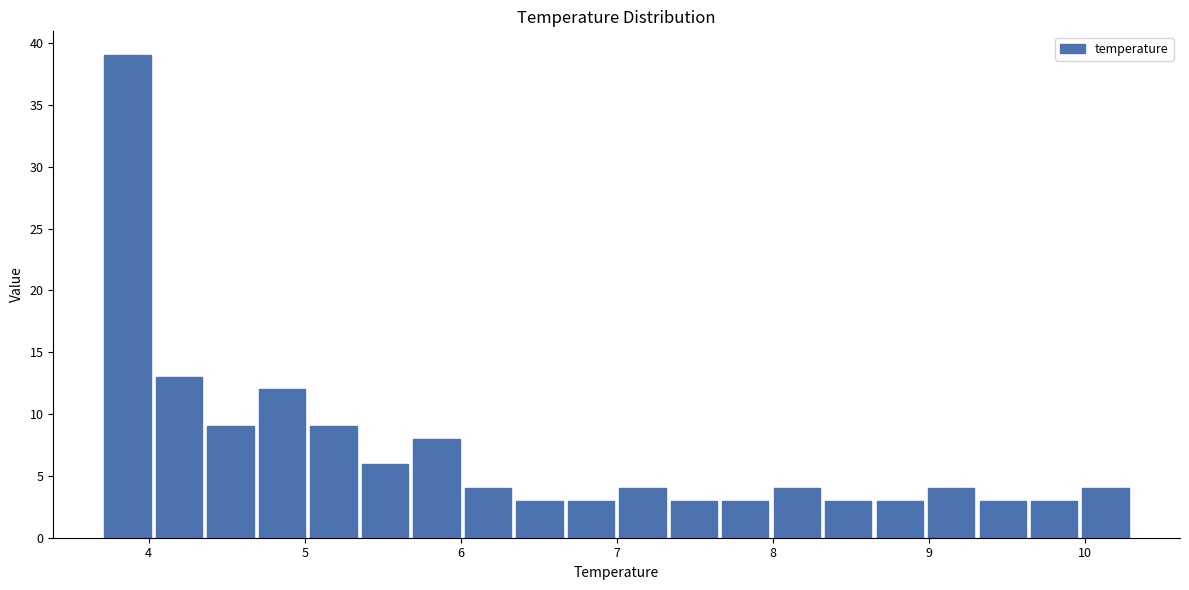

Read against the x-axis, roughly where is the centre of the tallest bar?

3.9